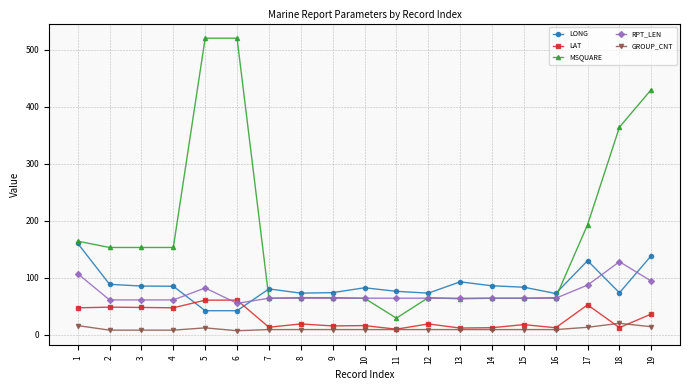

What is the value of the RPT_LEN point at the 13th from the left?

64.0